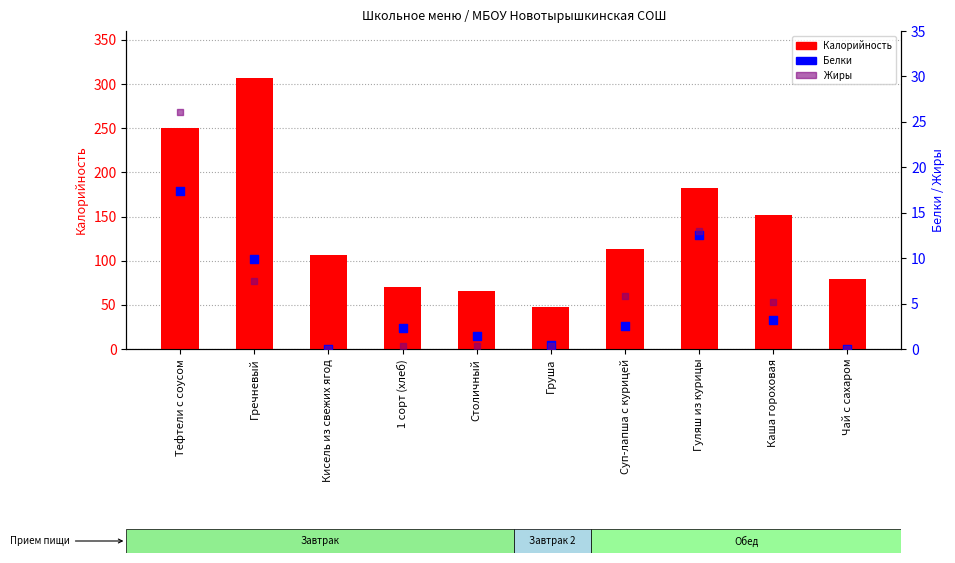

Which series has the widest spread of Y values?

Калорийность